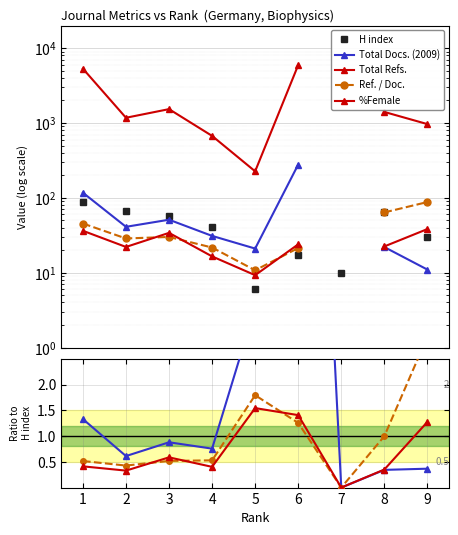

Is it true that Ref. / Doc. equals 0.5 at 4?

True